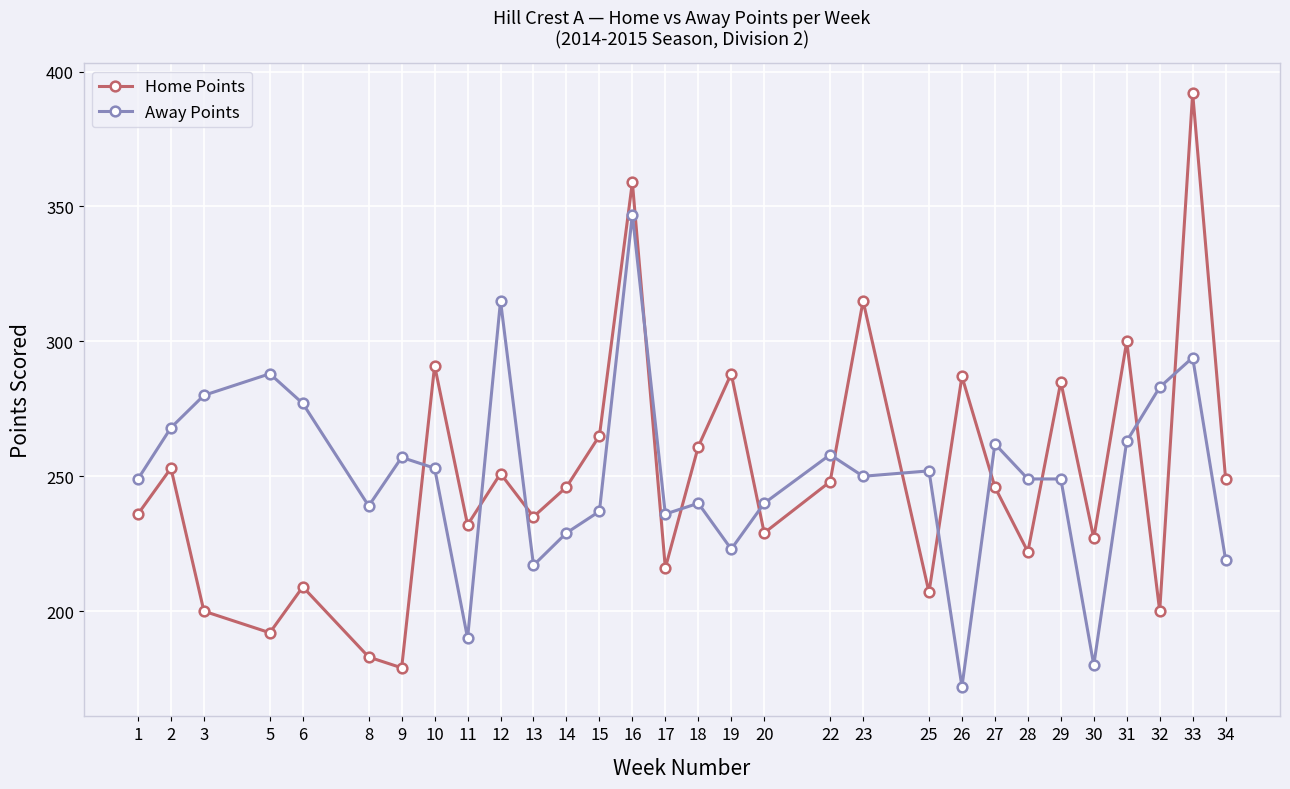

True or false: Home Points has more than 2 points higher than both neighbors.

True